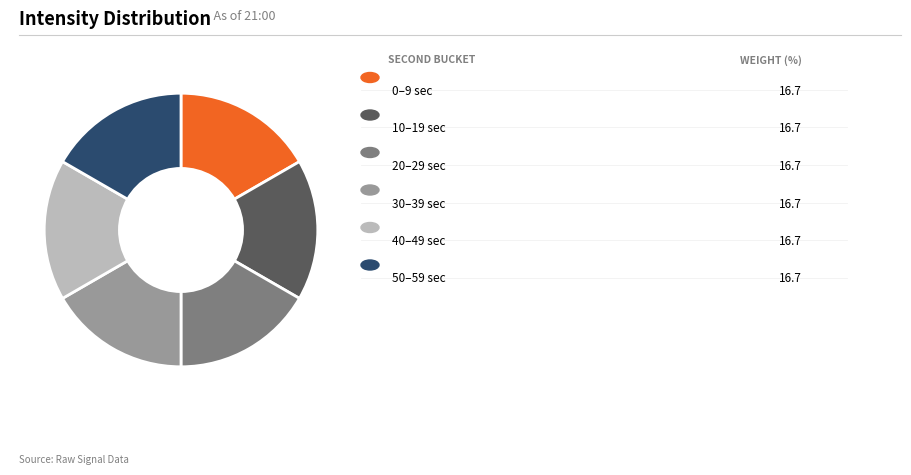

Does any single category account for the majority?

No